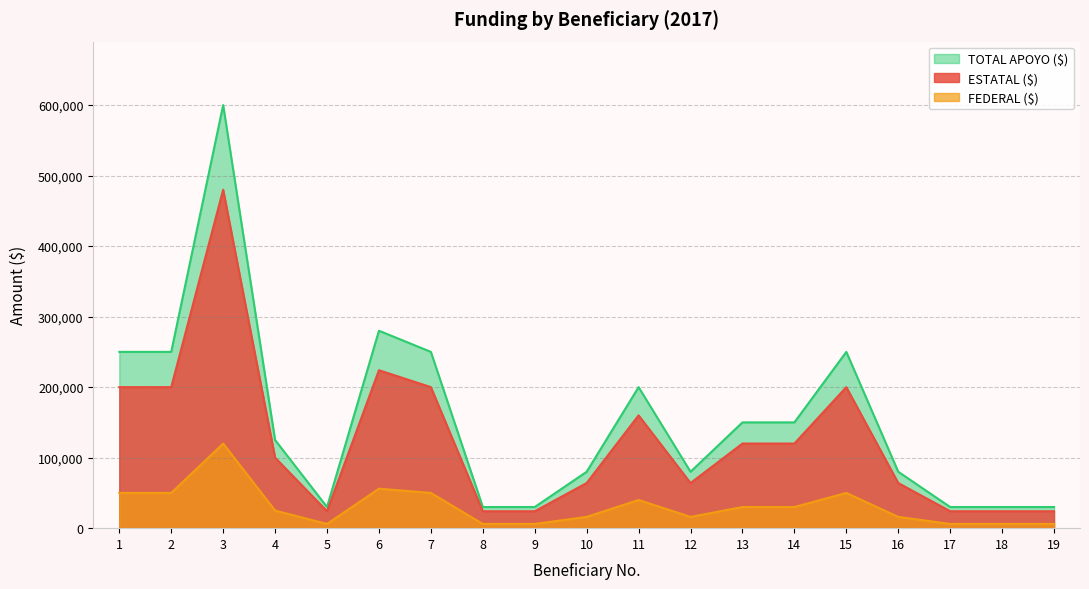

What value does the TOTAL APOYO ($) series have at 2, to the nearest 50?

250000